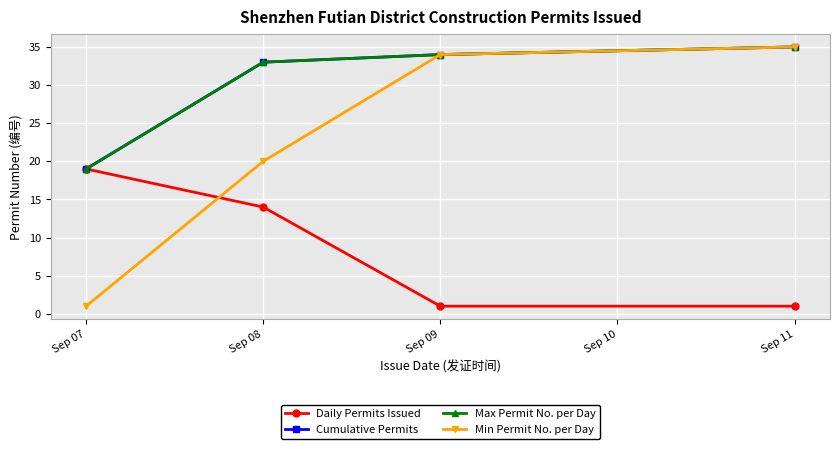

At which label does Min Permit No. per Day first exceed 34?

Sep 11